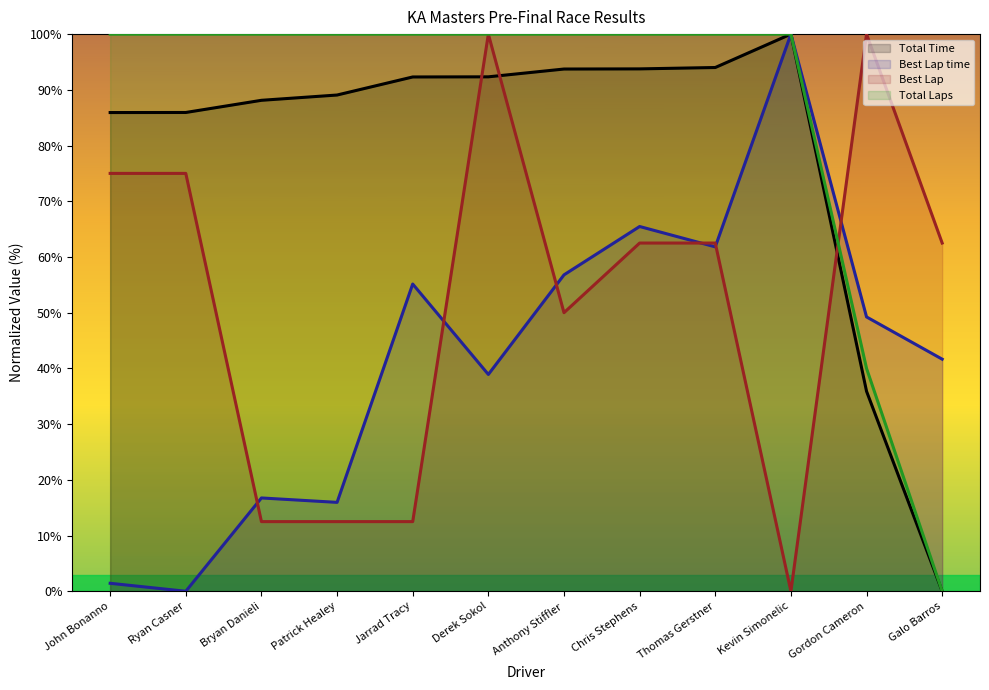

Read the Best Lap value at Anthony Stiffler.

50.0